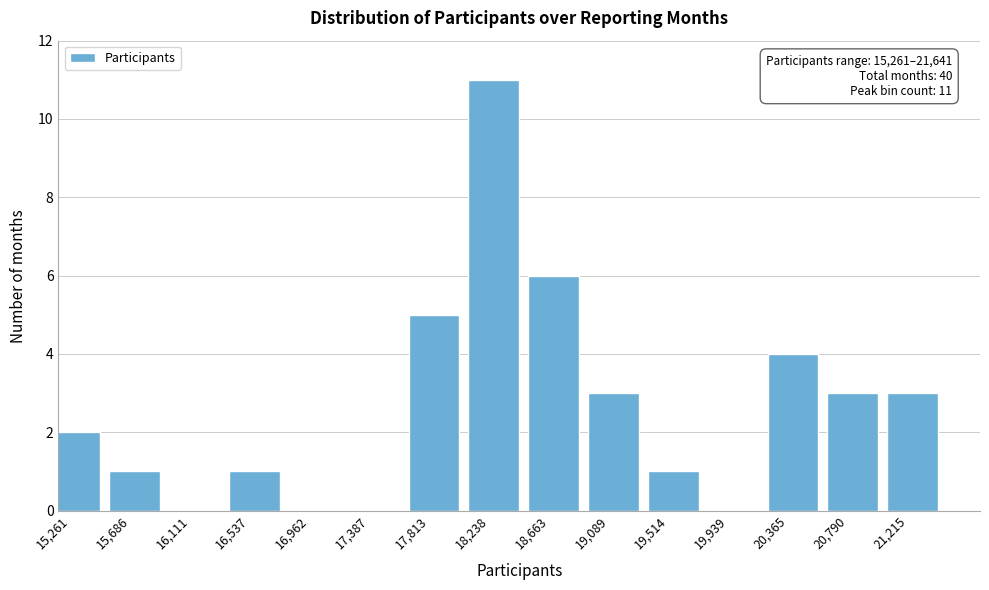

Reading right to left, what are all the values shown in this chart?

21,215=3	20,790=3	20,365=4	19,939=0	19,514=1	19,089=3	18,663=6	18,238=11	17,813=5	17,387=0	16,962=0	16,537=1	16,111=0	15,686=1	15,261=2